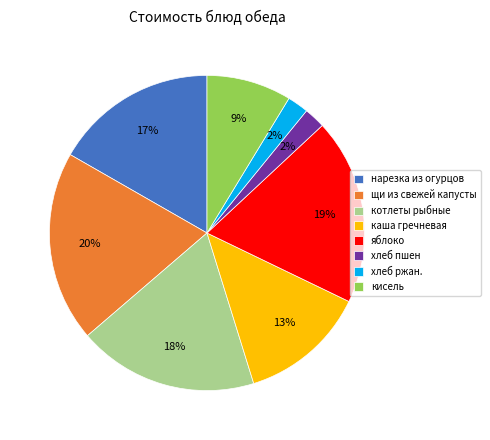

To the nearest percent, what is the average slice percentage?

12%